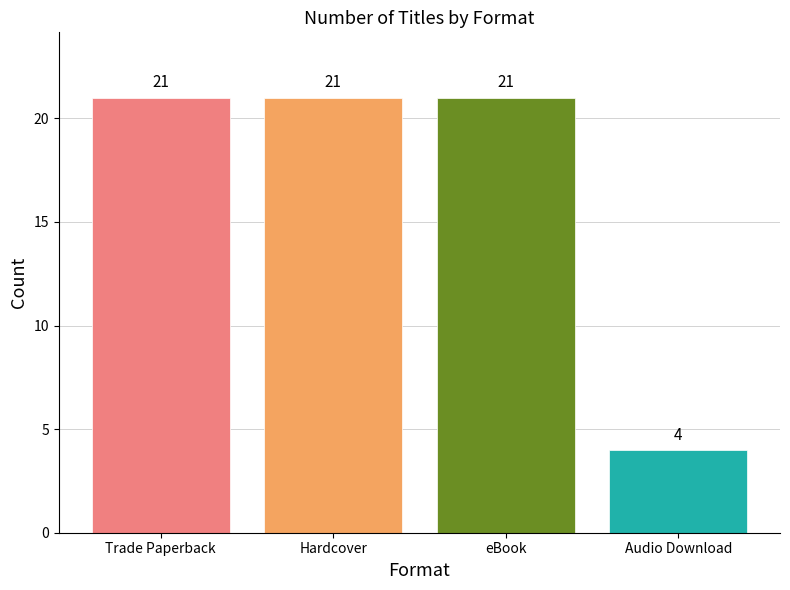

What is the sum of the values at Trade Paperback and eBook?

42